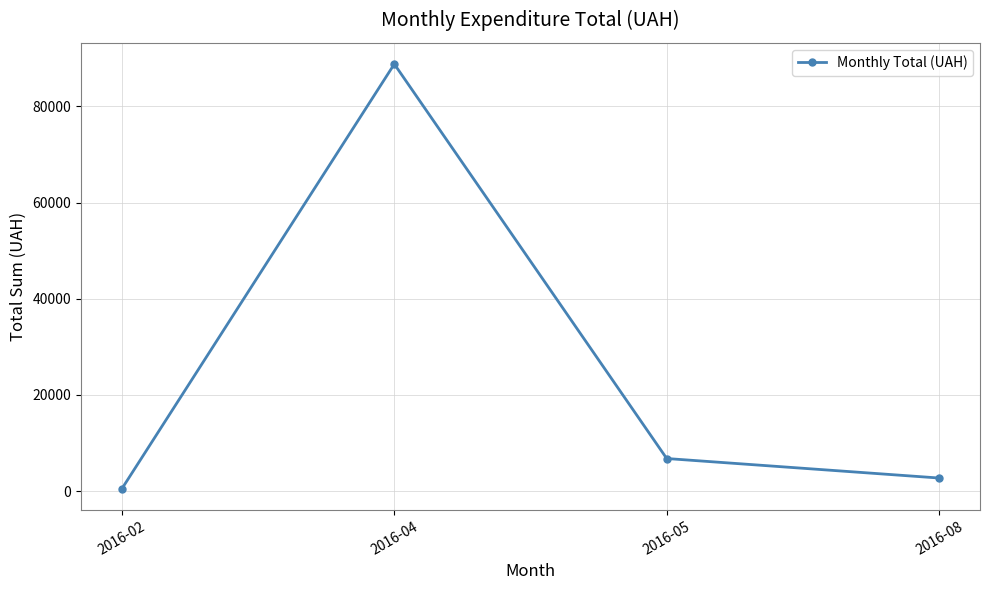

What is the difference between the maximum and minimum values?

88319.3